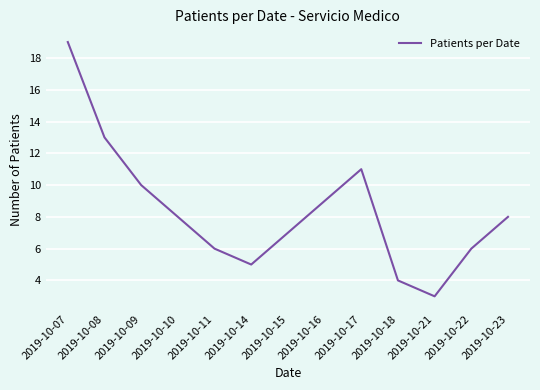

Reading left to right, list all the values displayed in this chart.

2019-10-07=19	2019-10-08=13	2019-10-09=10	2019-10-10=8	2019-10-11=6	2019-10-14=5	2019-10-15=7	2019-10-16=9	2019-10-17=11	2019-10-18=4	2019-10-21=3	2019-10-22=6	2019-10-23=8